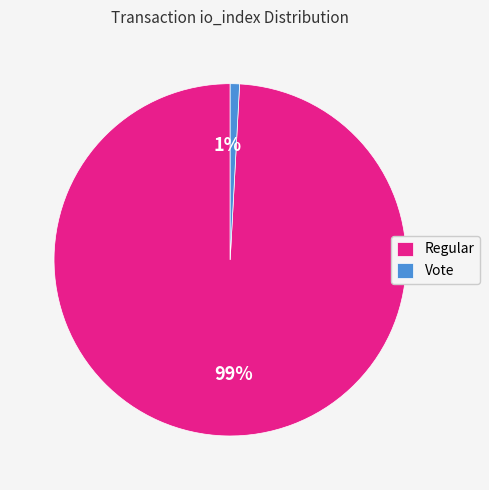

How many segments does this pie chart have?

2